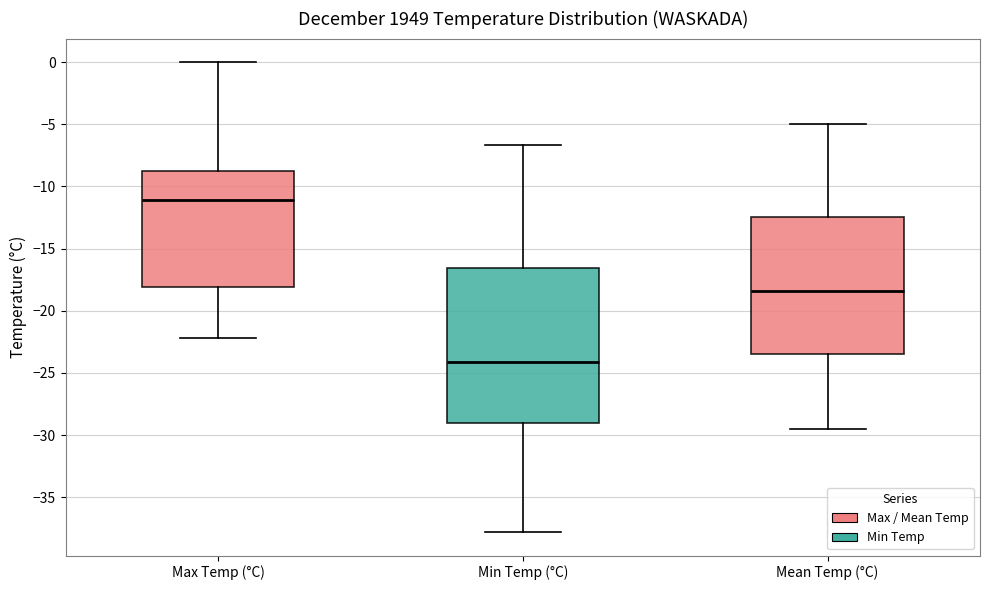

Where is the upper edge of the box for Mean Temp (°C) on the y-axis? The values are not printed on the chart, so give them approximately, as read against the axis.

-12.5